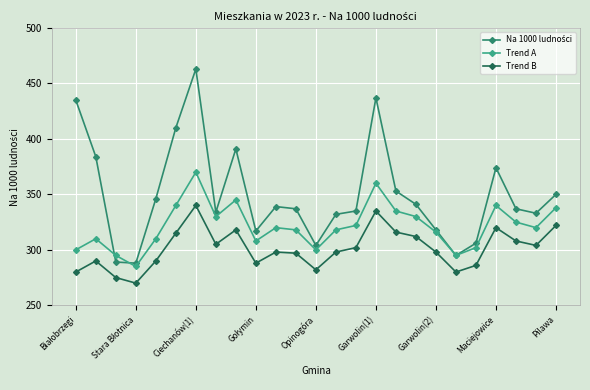

True or false: Trend B has more than 2 points higher than both neighbors.

True